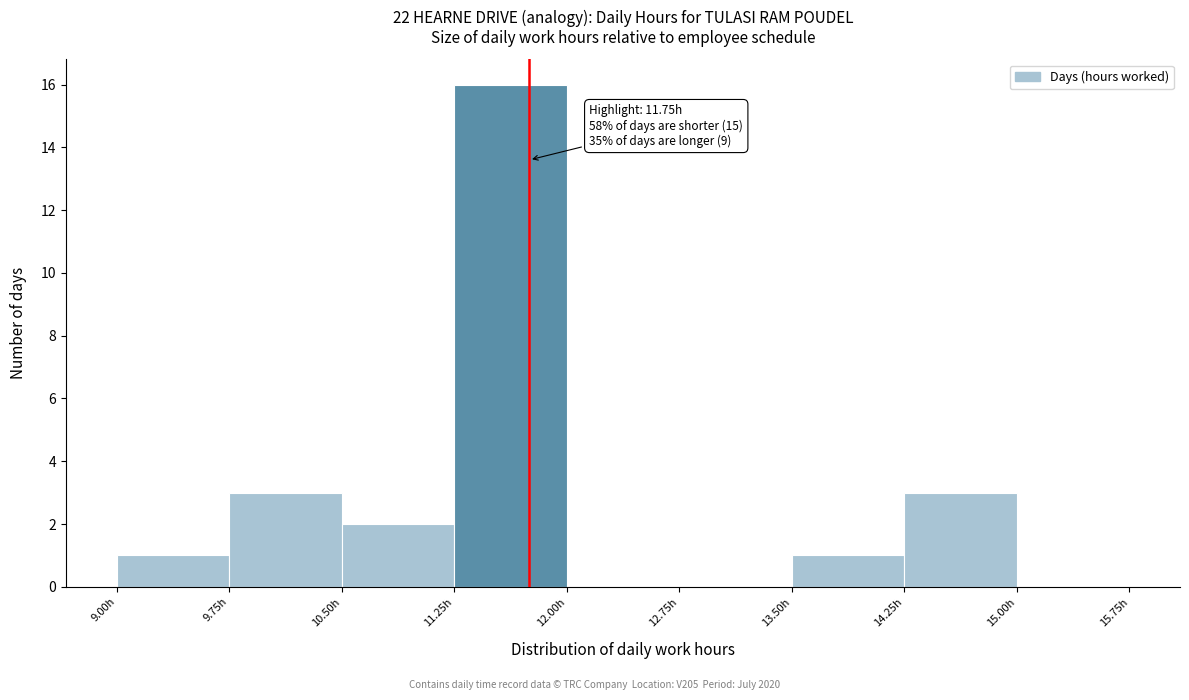

Which range on the x-axis has the tallest bar?

11.25 to 12.00